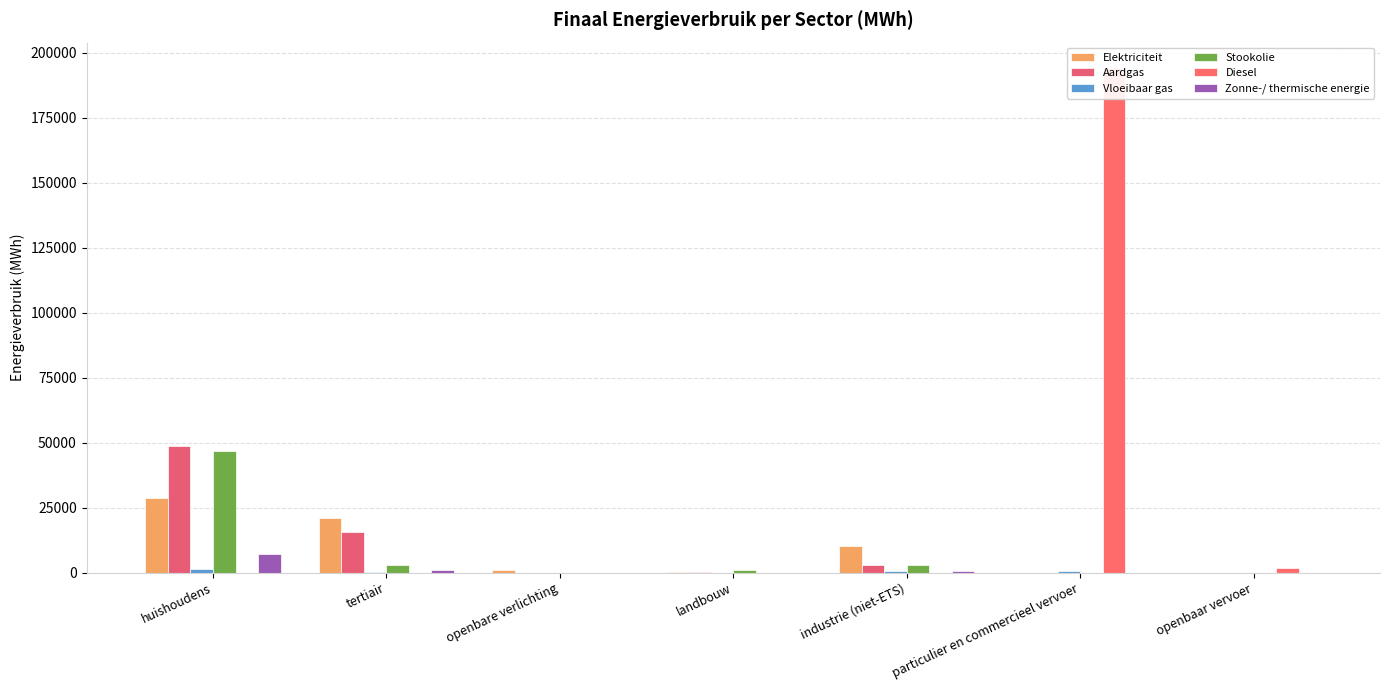

How many data points in Elektriciteit are above 906?

4